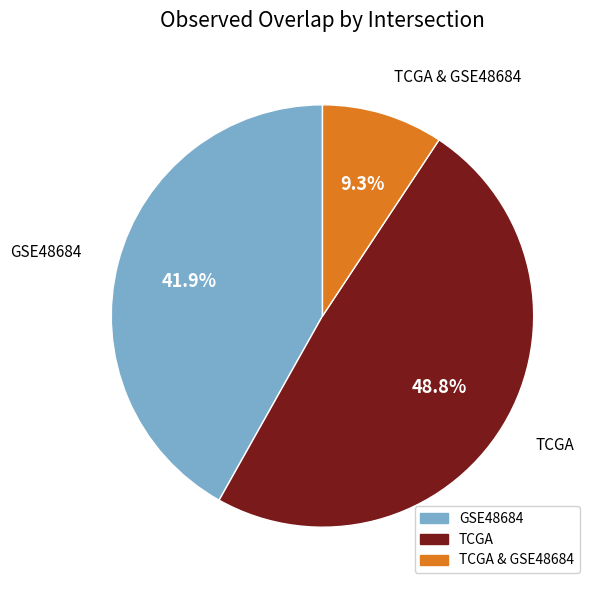

Is there any slice that represents more than half of the pie?

No